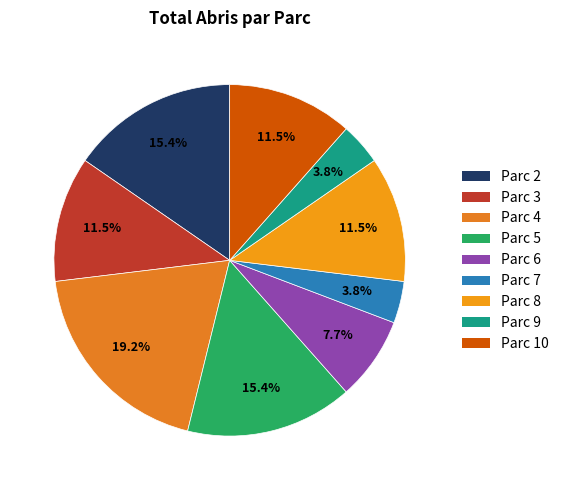

How many slices are in this pie chart?

9